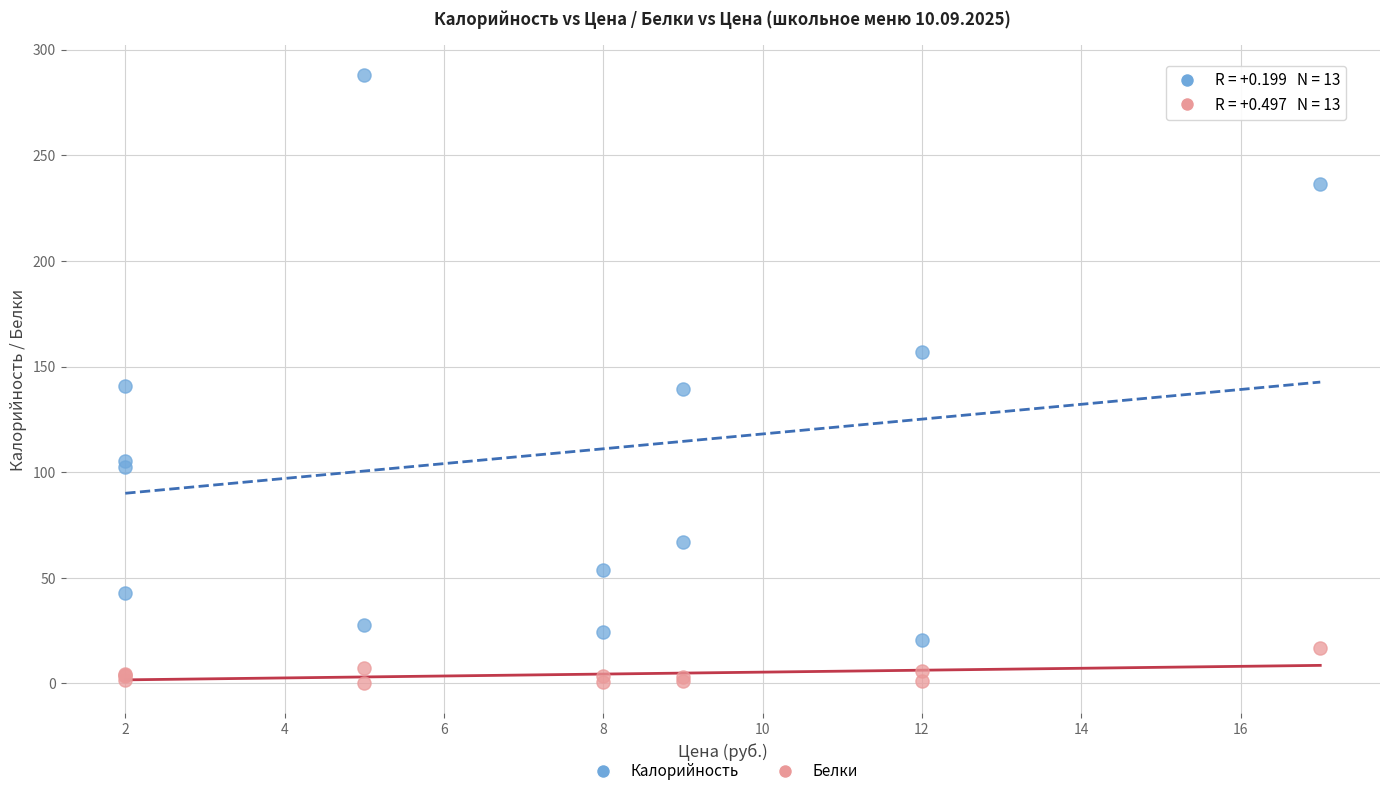

Which series reaches the maximum Y coordinate?

Калорийность